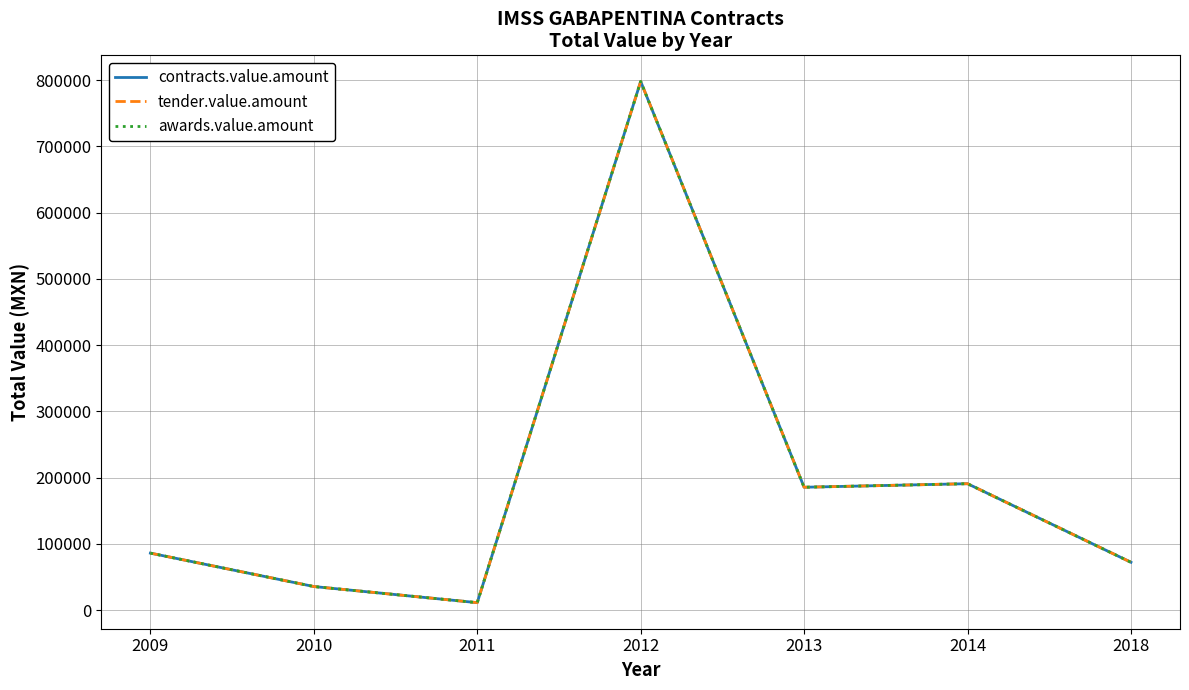

The contracts.value.amount series shows 185439.6 at 2013. True or false?

True